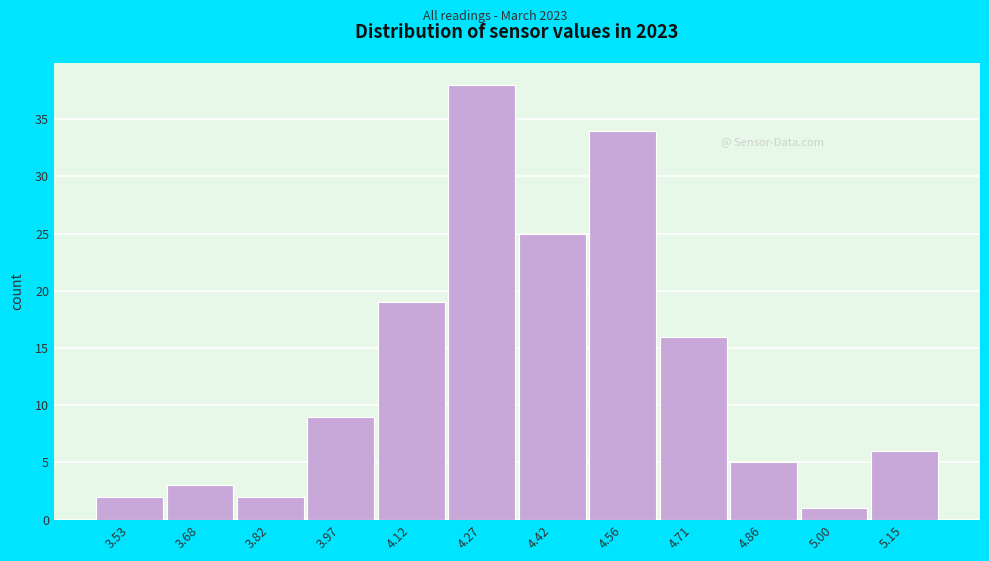

Reading right to left, list all the values displayed in this chart.

6	1	5	16	34	25	38	19	9	2	3	2